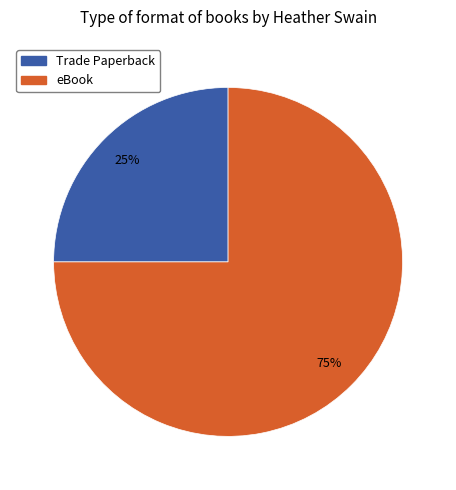

Does any single category account for the majority?

Yes